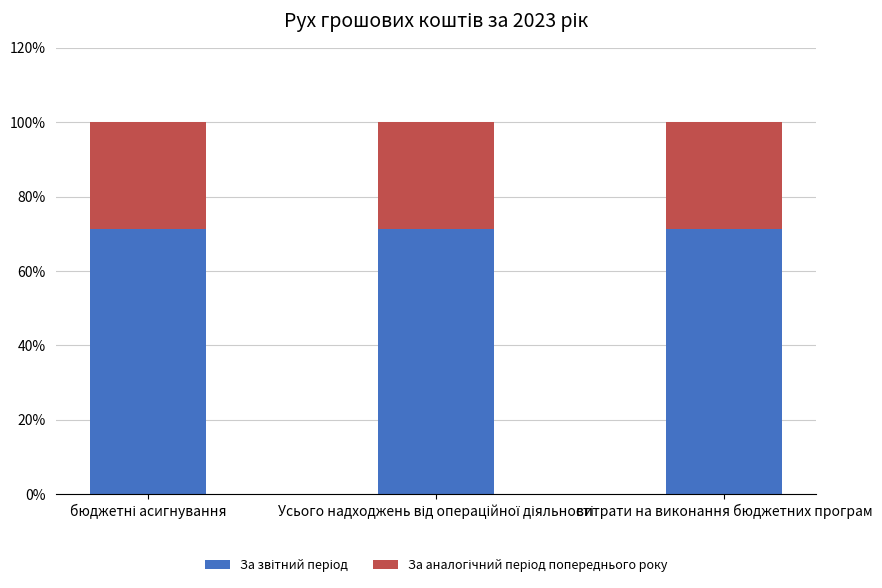

What is the total value across all series at витрати на виконання бюджетних програм?

100.0